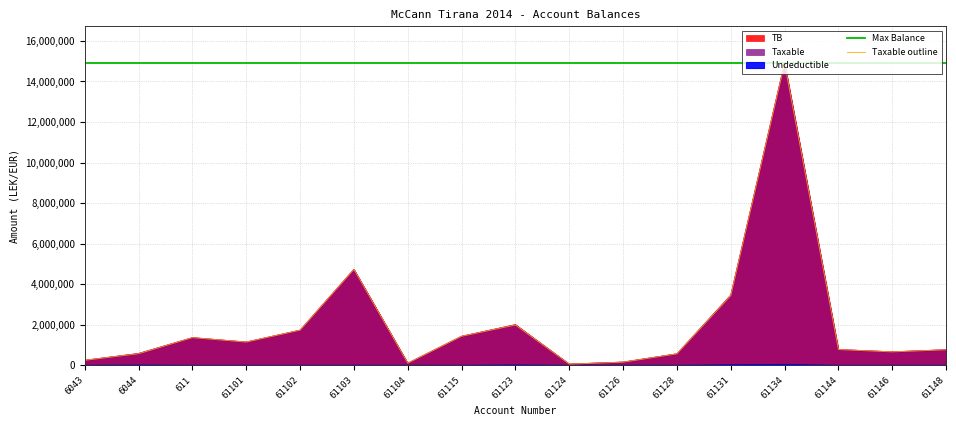

How many data points in Taxable outline are less than 779642?

8